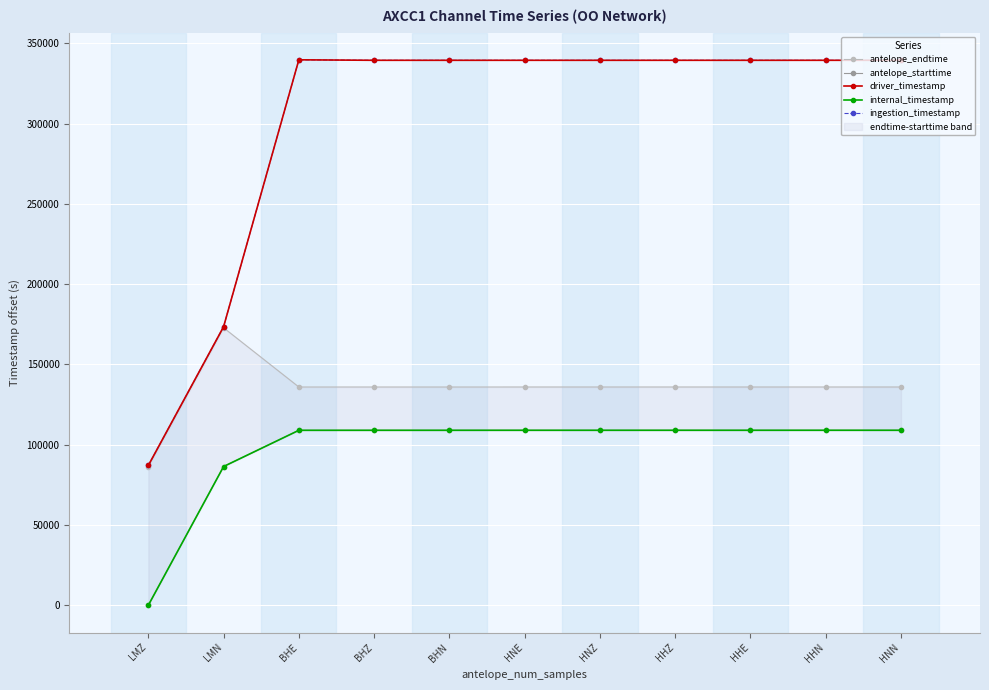

What is the total value across all series at HHN?

1032599.5